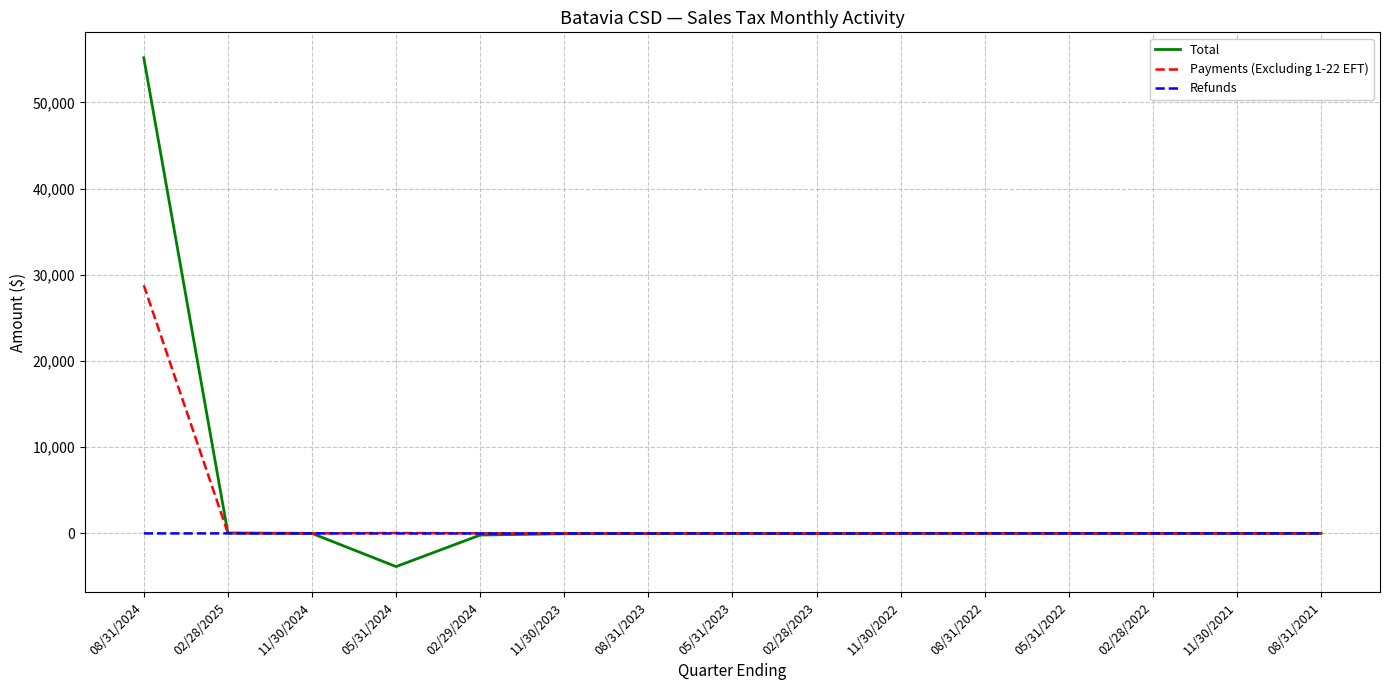

Where does the Total series first go above 0?

08/31/2024